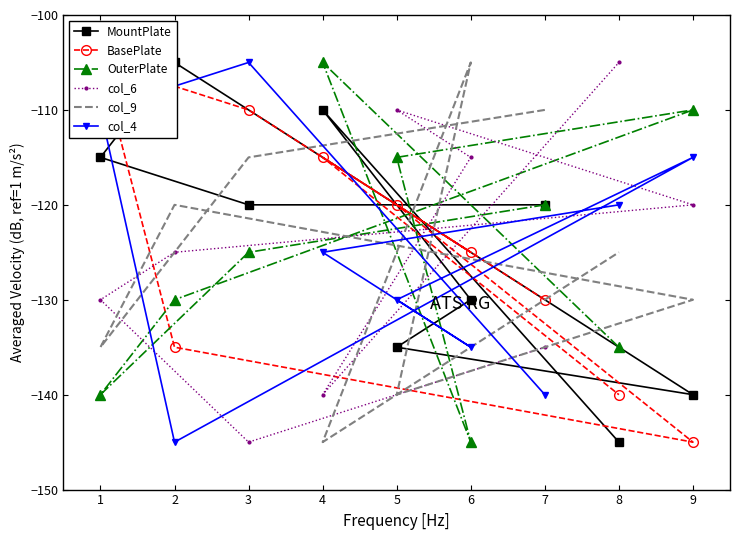

True or false: MountPlate has a value of -74 at 3.

False